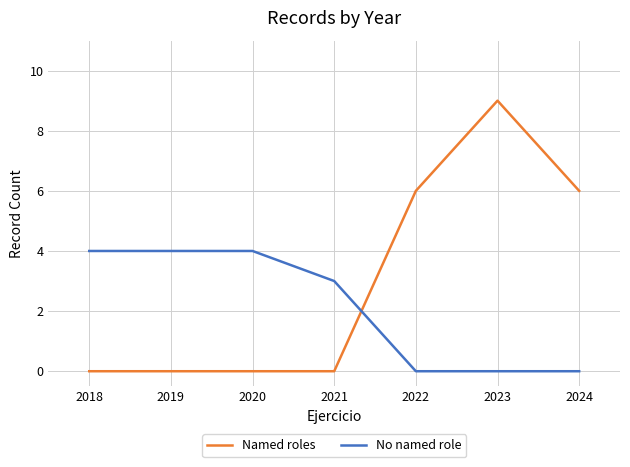

How many lines are shown in the chart?

2